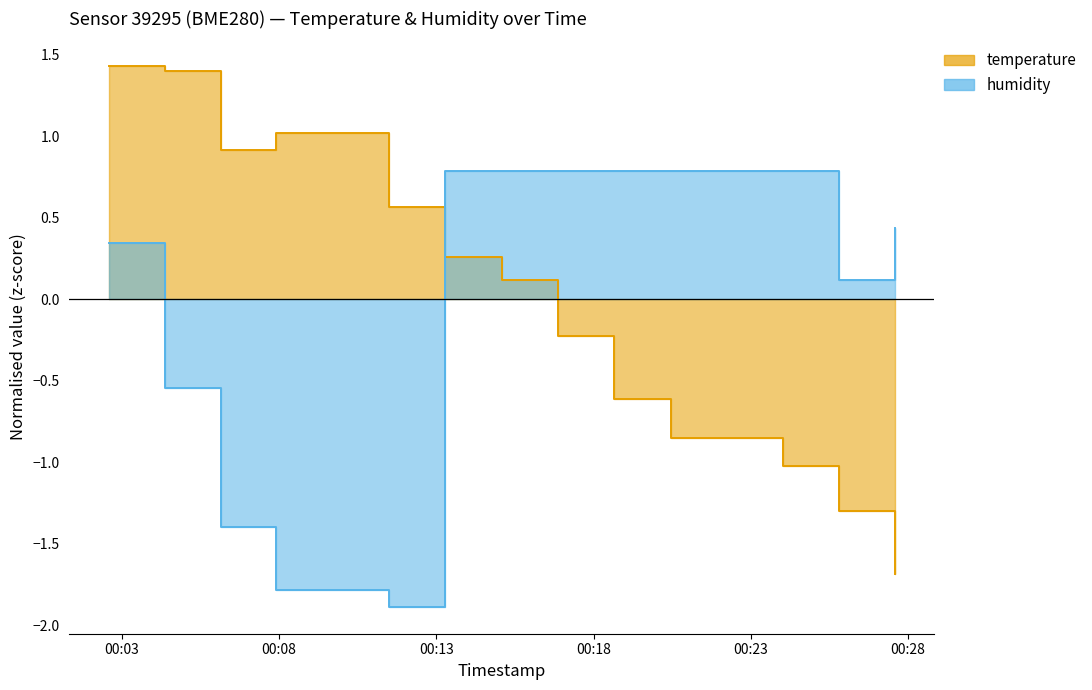

Is it true that humidity equals 0.1 at 2022-07-17T00:02:35?

False